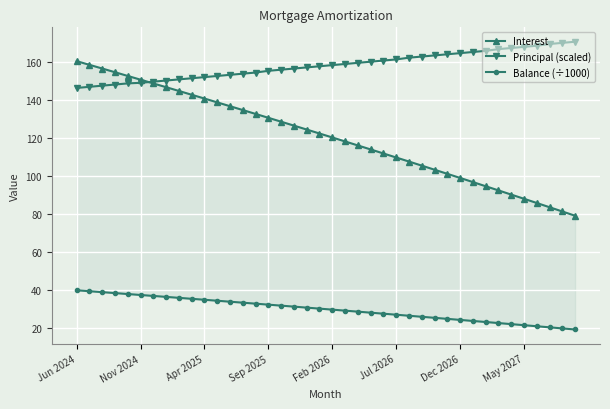

Is it true that Interest equals 43.0 at 8?

False